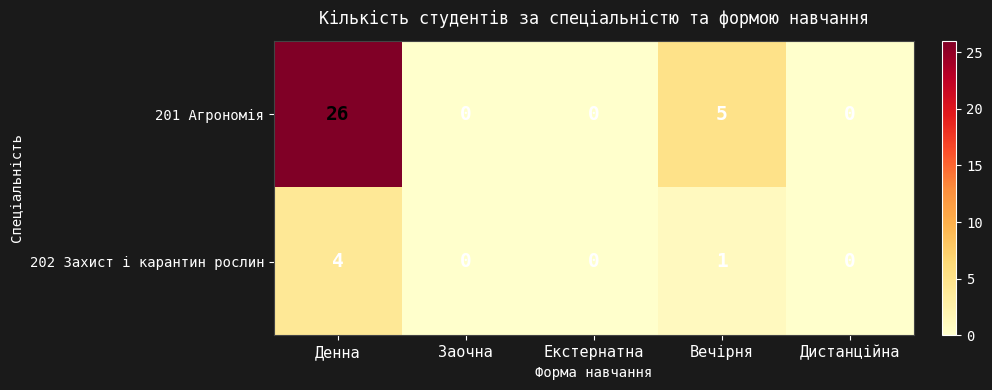

Is it true that 201 Агрономія equals 8 at Вечірня?

False